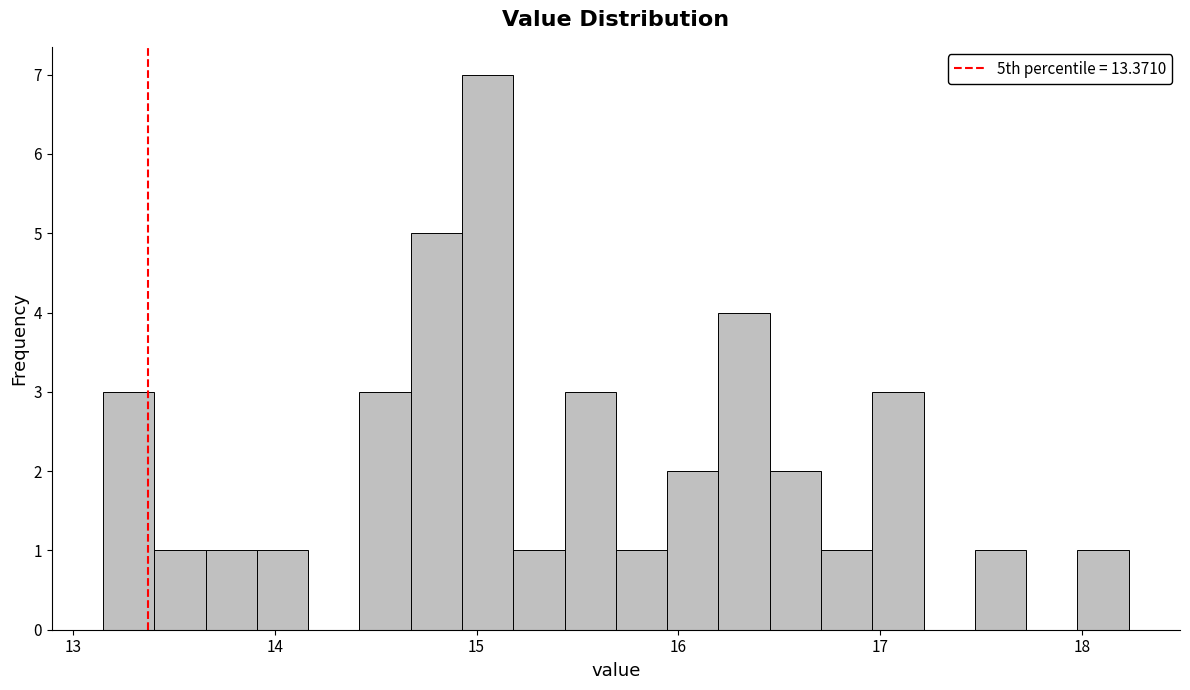

Around what value on the x-axis is the tallest bar? Give the approximate position of its centre, as read against the axis.

15.1